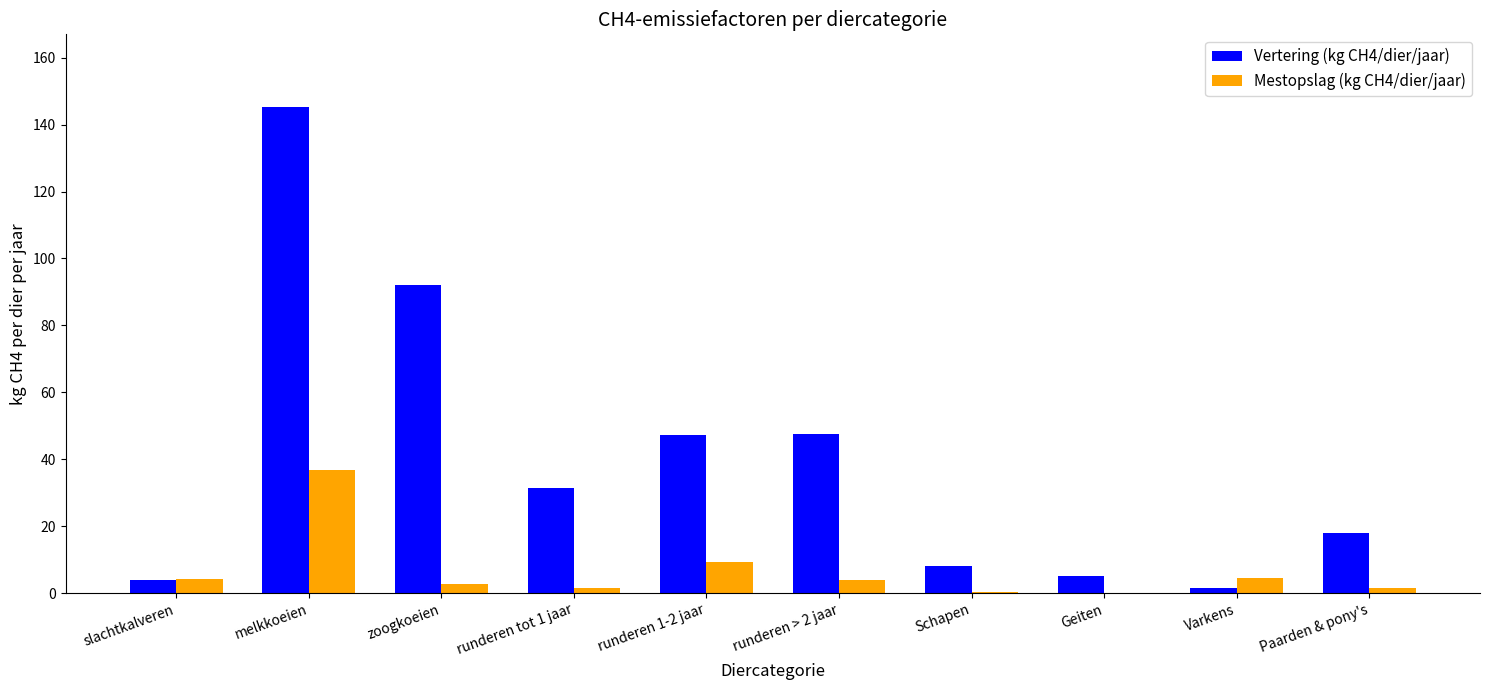

The Vertering (kg CH4/dier/jaar) series shows 5.0 at Geiten. True or false?

True